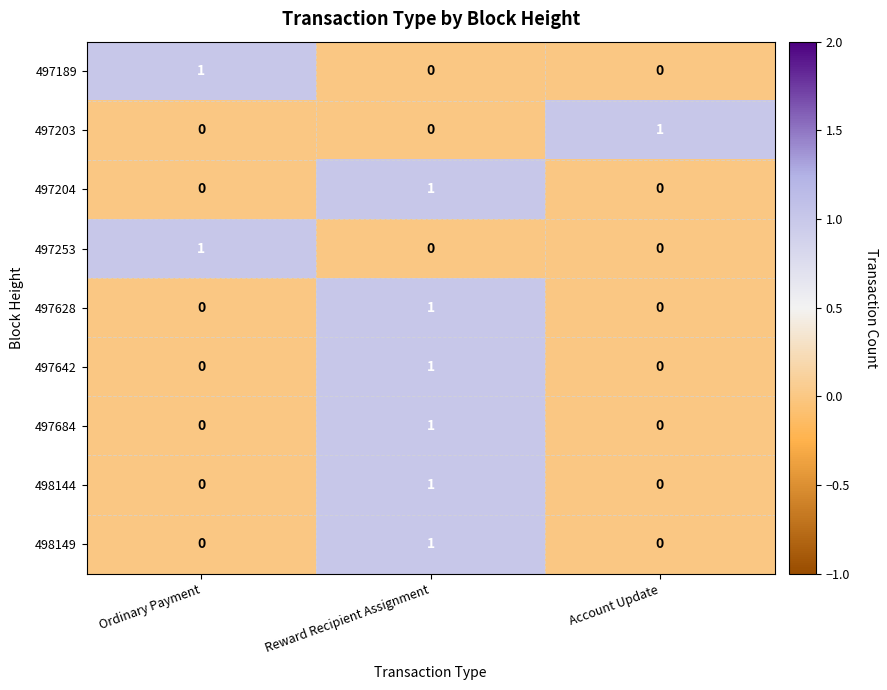

The value of 497684 at Account Update is 0. True or false?

True